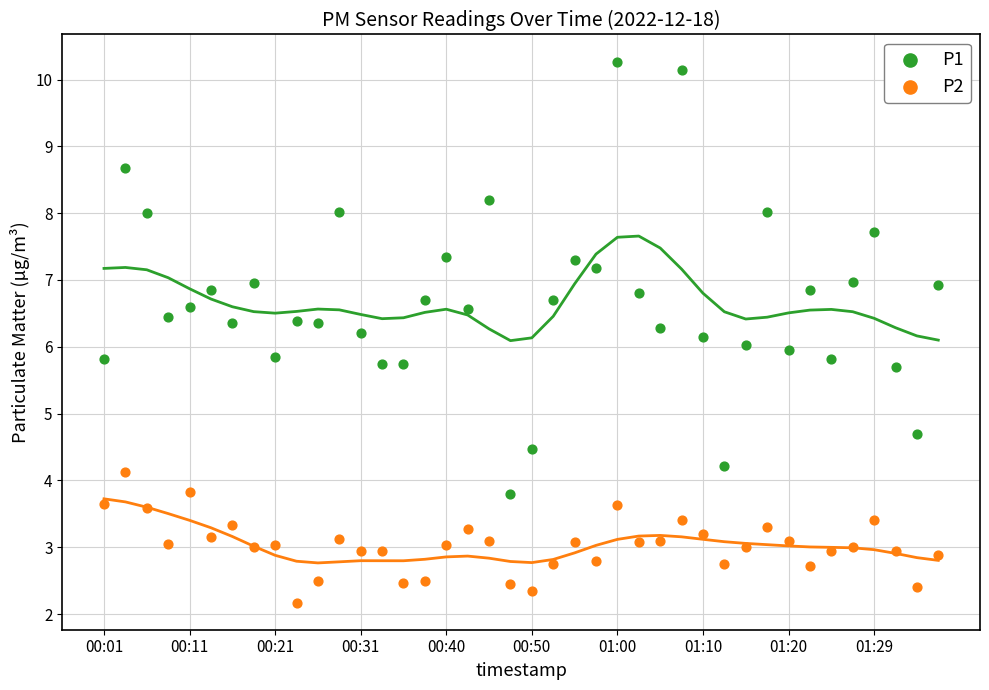

Which series has the largest Y range (max minus min)?

P1